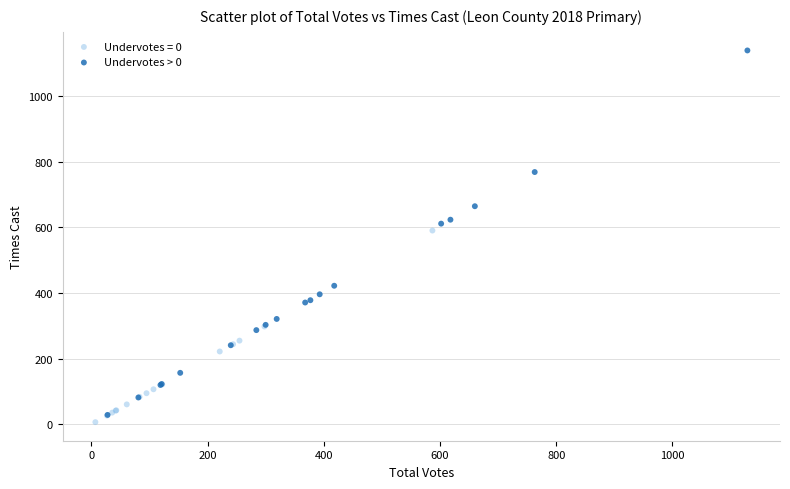

Which series has the widest spread of Y values?

Undervotes > 0